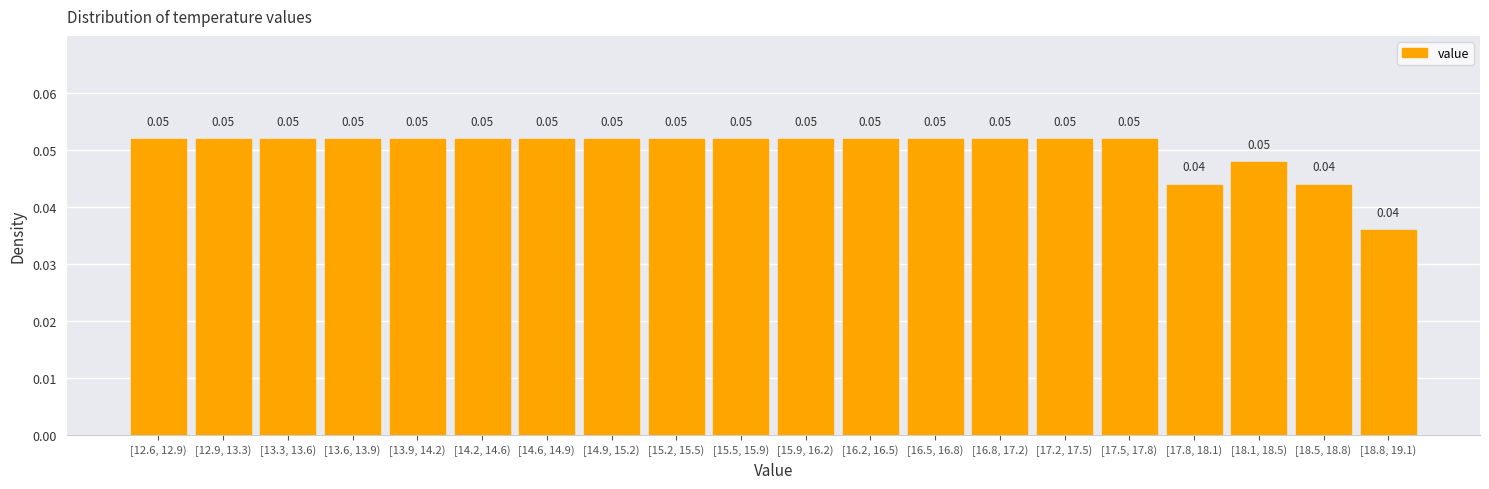

How many categories are shown in the chart?

20